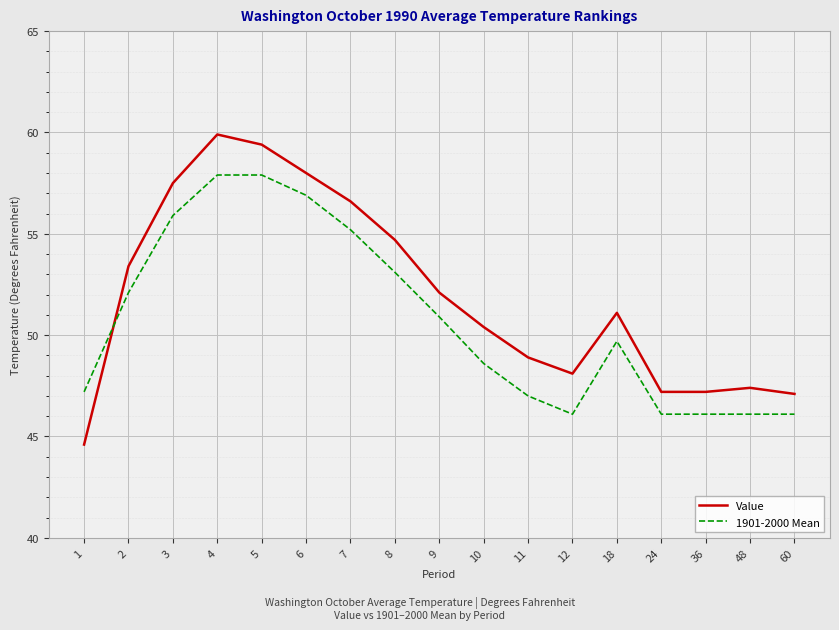

At which category is the sum across all series the highest?

4